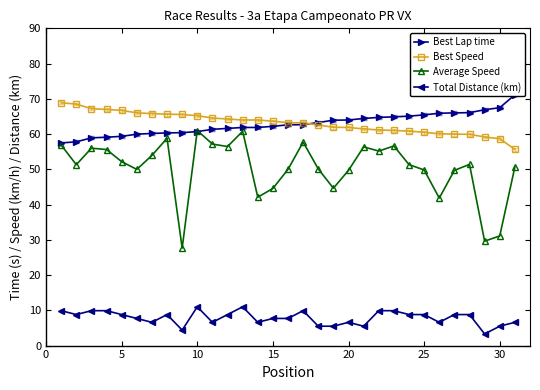

The value of Best Speed at 15 is 63.7. True or false?

True